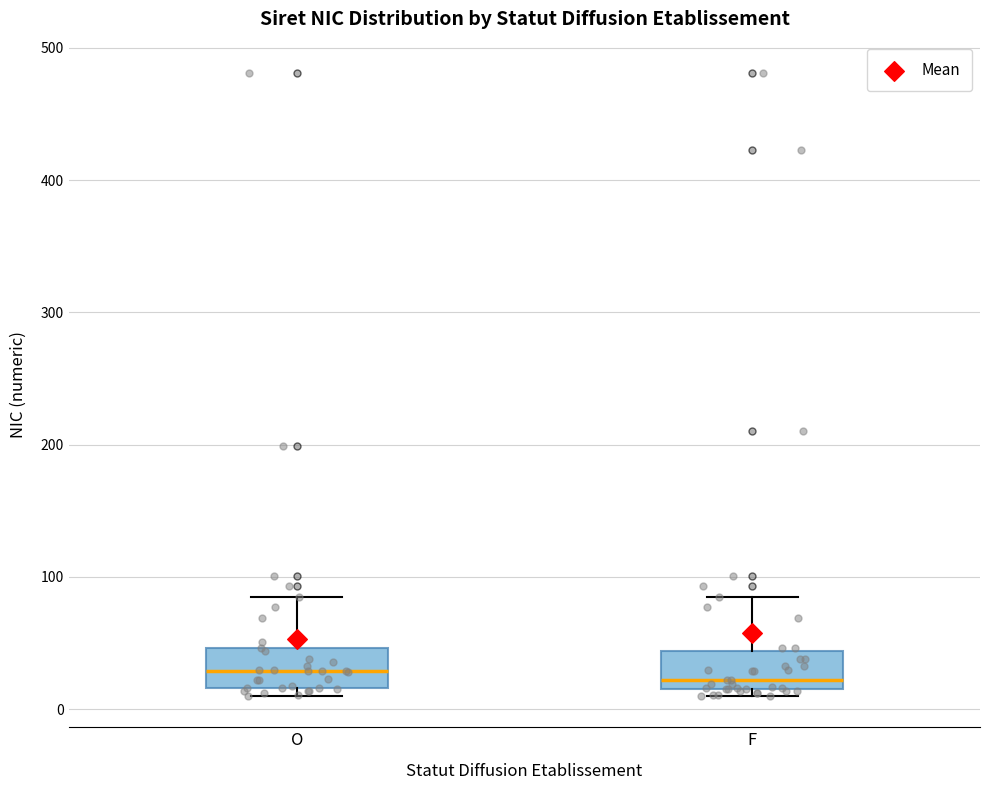

Reading left to right, transcribe this box plot: for each box, give where its median line is, the range the box spans, and where its two whiskers end, as read against the y-axis. The values are not printed on the chart, so give them approximately, as read against the axis.

O: median 30, box 20 to 50, whiskers 10 to 90
F: median 20 (just above the box's lower edge), box 20 to 40, whiskers 10 to 90